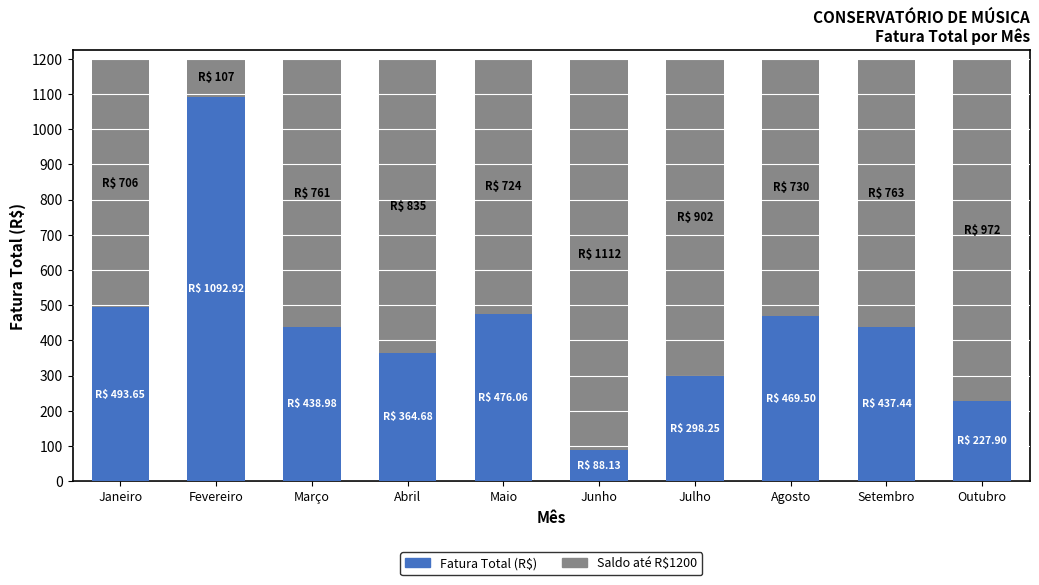

Between Fevereiro and Abril, which is larger?

Fevereiro